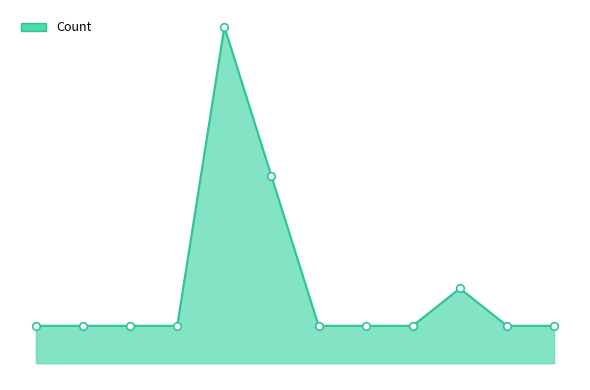

Is this an area chart (filled region under the line)?

Yes